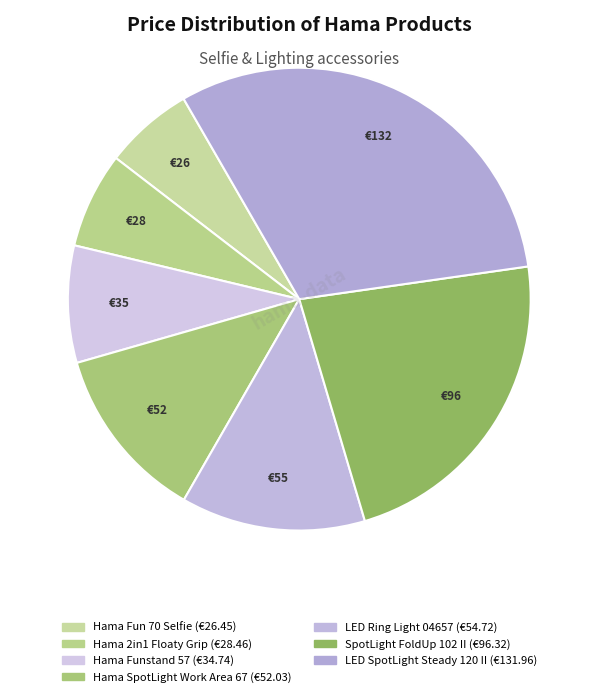

To the nearest percent, what portion does Hama Fun 70 Selfie represent?

6%